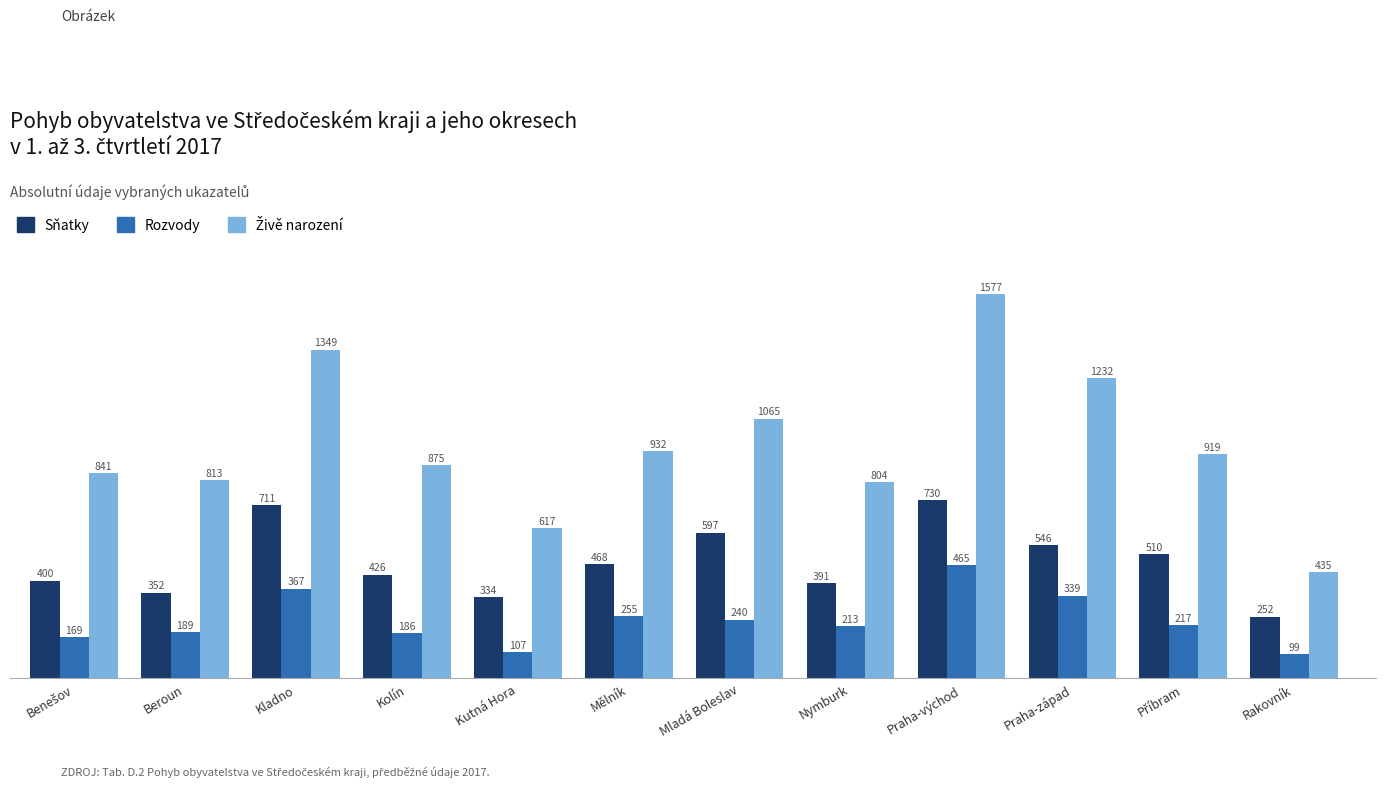

What is the minimum value for Rozvody?

99